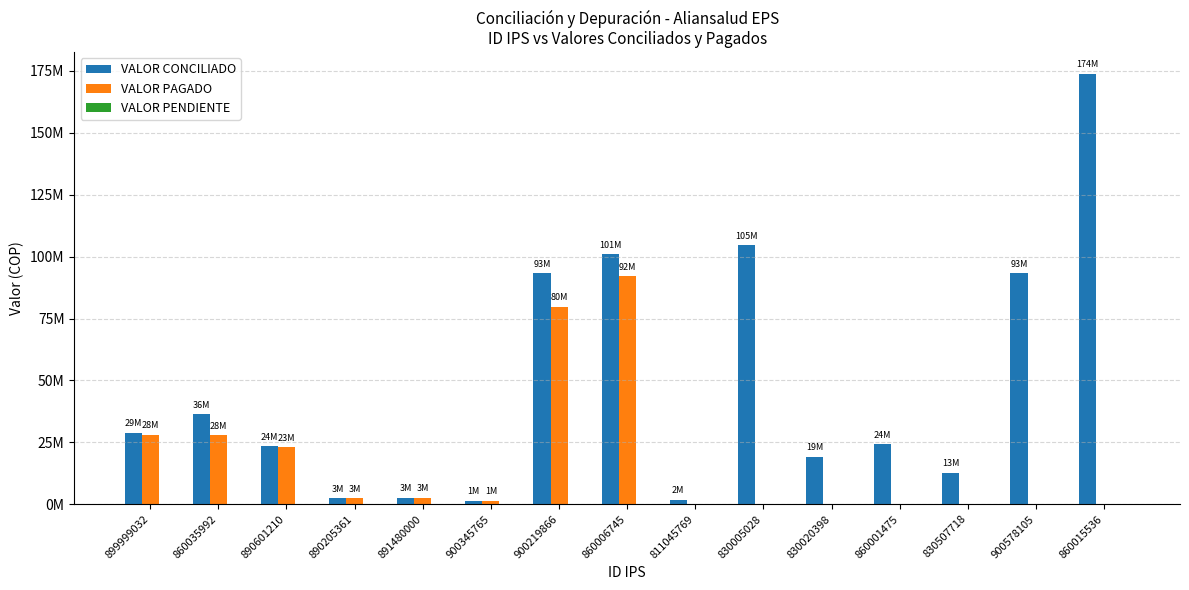

What position from the left is 900578105?

14